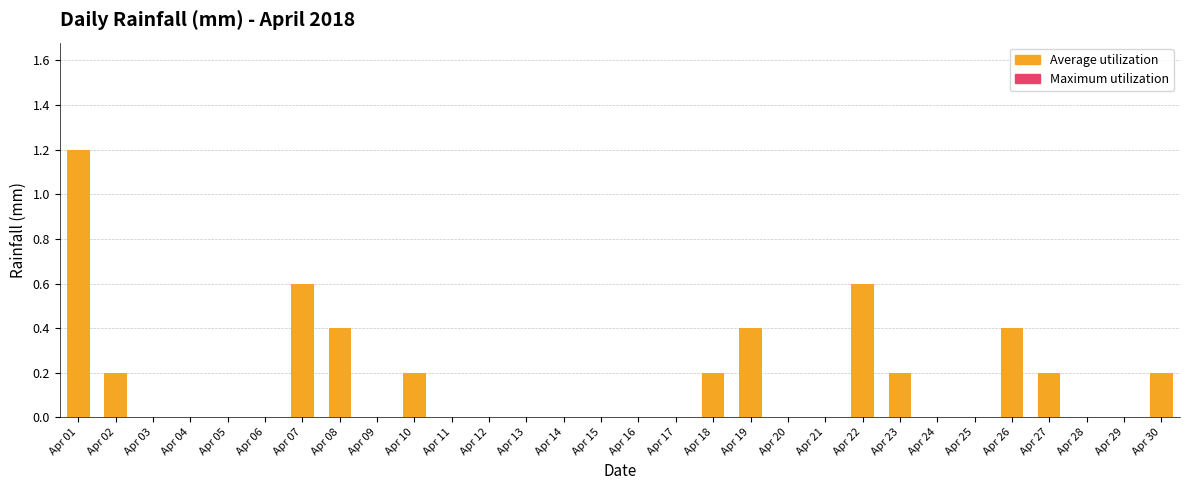

The chart shows a value of 0.2 at Apr 23. True or false?

True